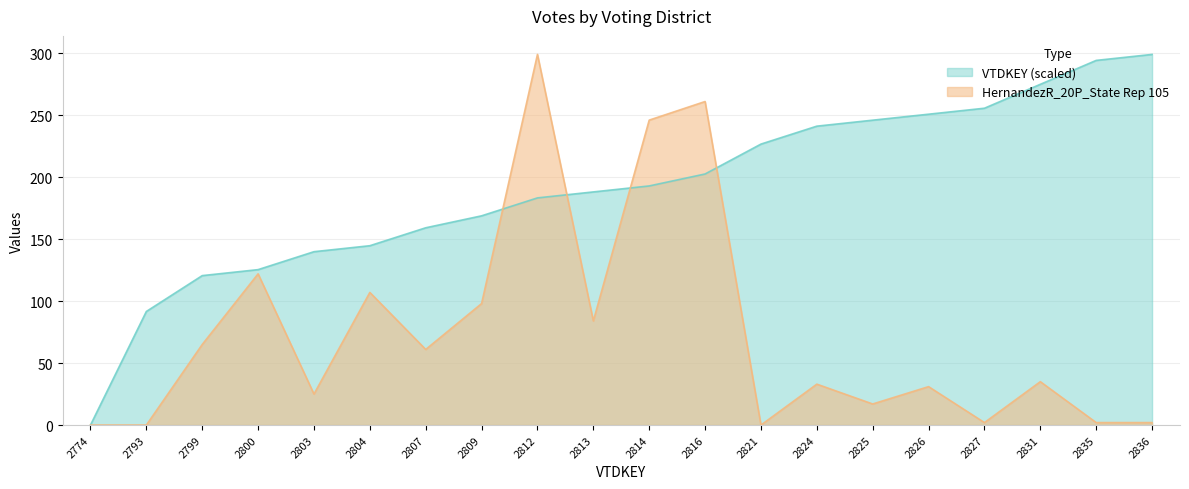

Rank the series by their average value, from lowest to highest.

HernandezR_20P_State Rep 105, VTDKEY (scaled)